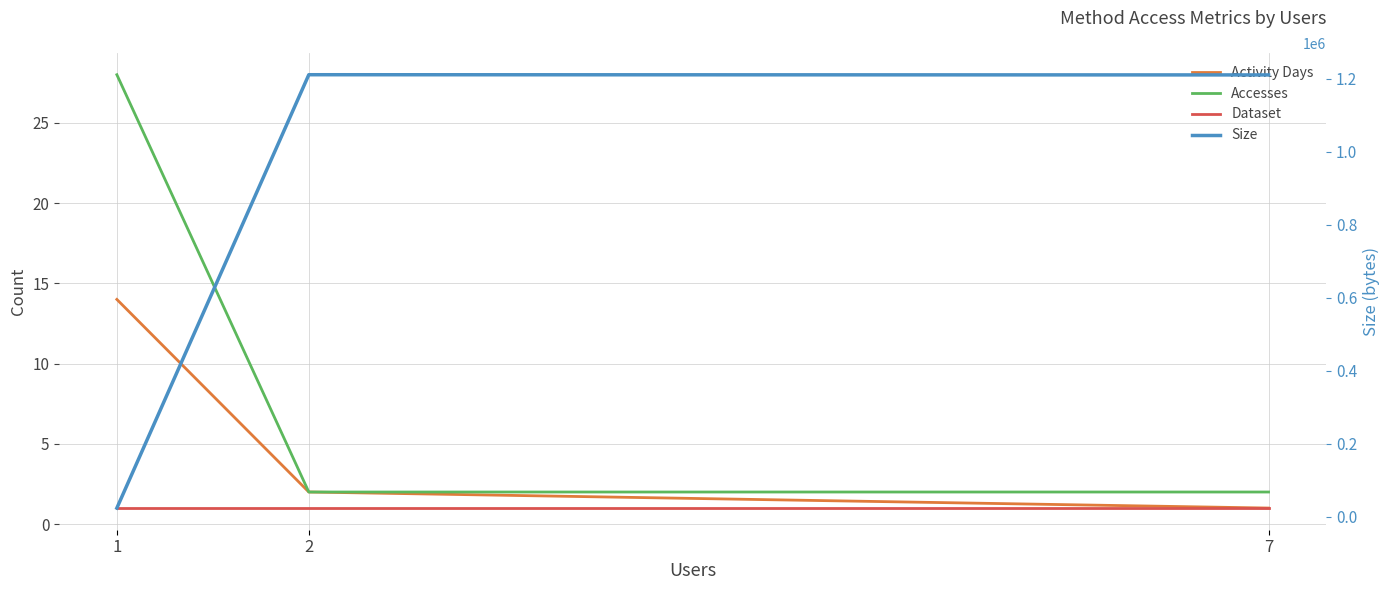

Is it true that Accesses equals 1 at 7?

False